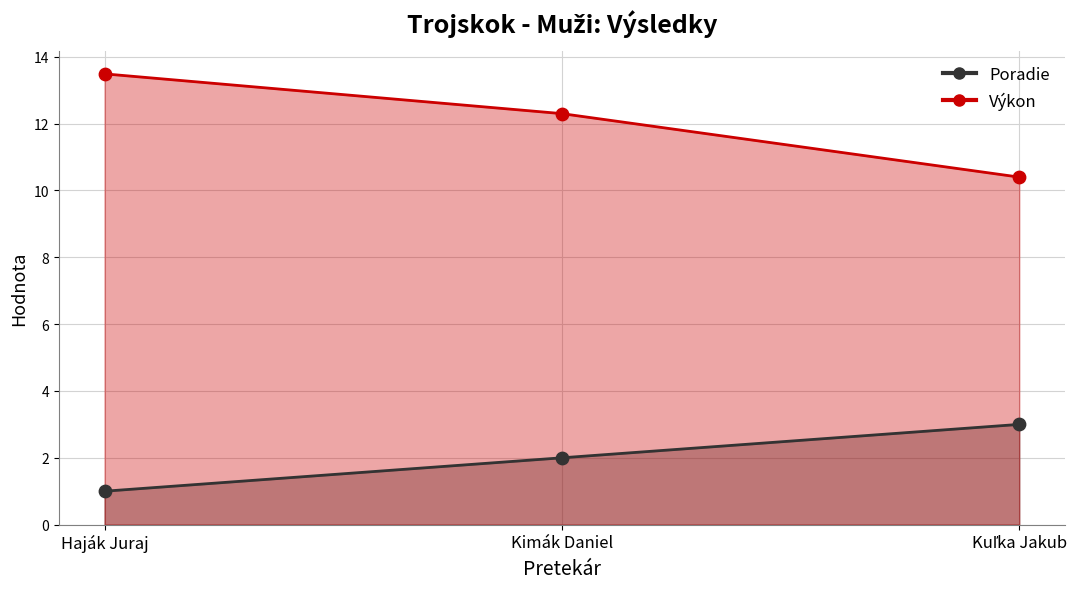

At which category is the sum across all series the highest?

Haják Juraj